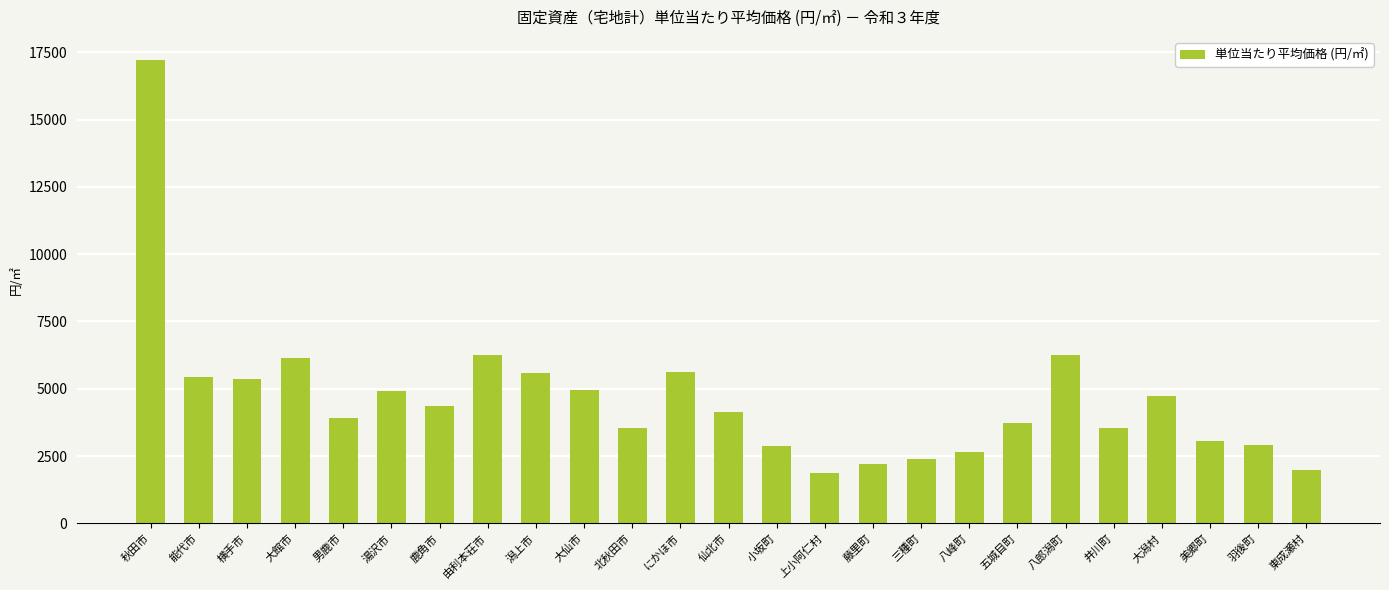

What value does the data have at 湯沢市?

4929.7